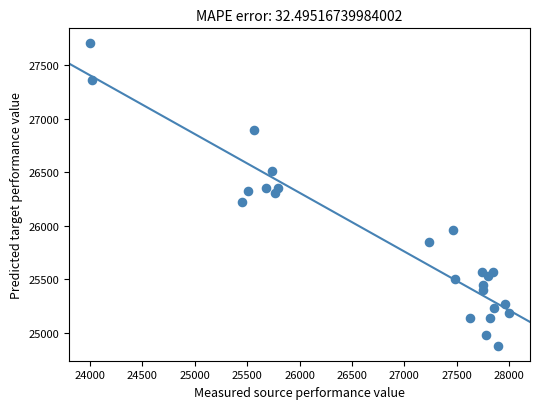

What is the range of X values (max minus min)?

4000.0